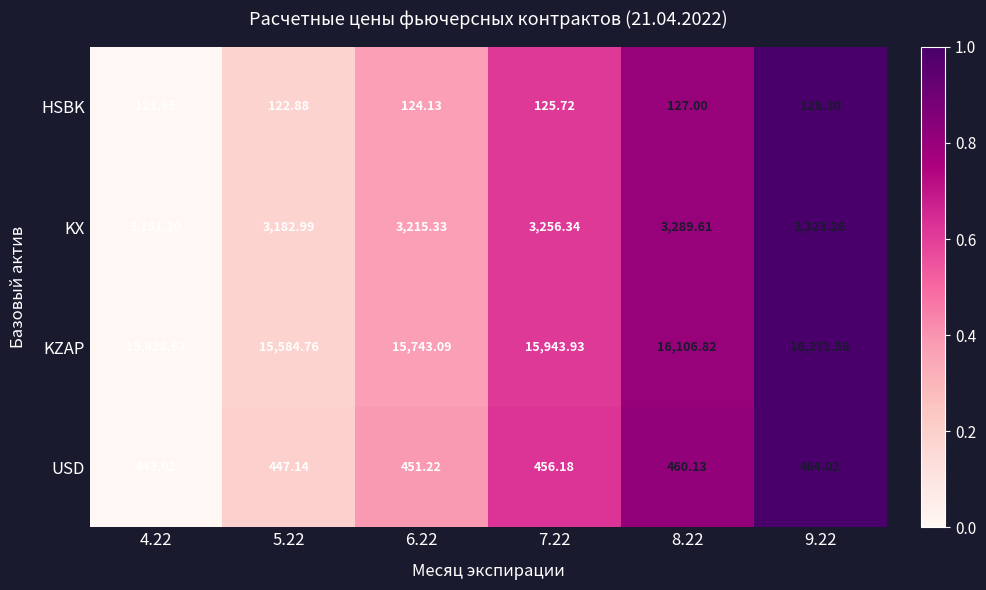

Which series has the largest range (max minus min)?

KZAP